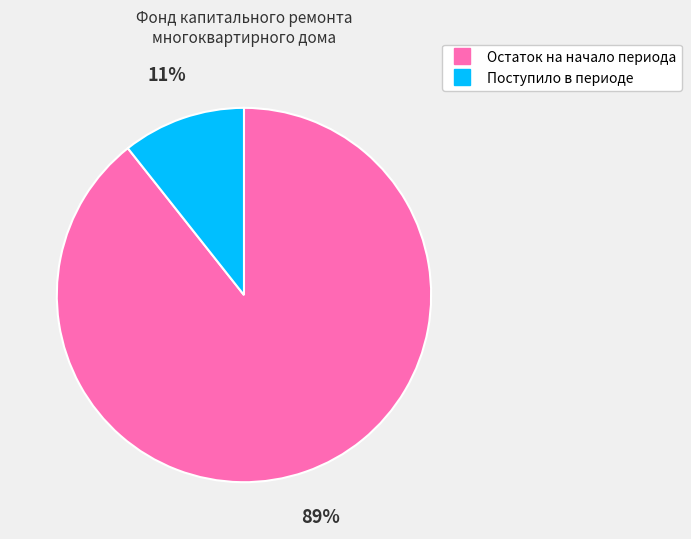

To the nearest percent, what is the combined percentage of Остаток на начало периода and Поступило в периоде?

100%